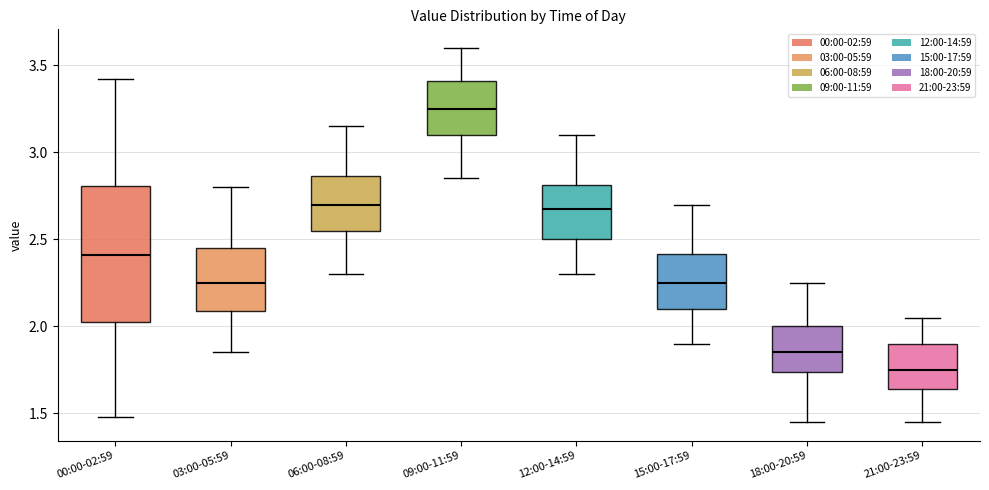

Comparing the boxes themselves (not the whiskers), which one is the tallest?

00:00-02:59